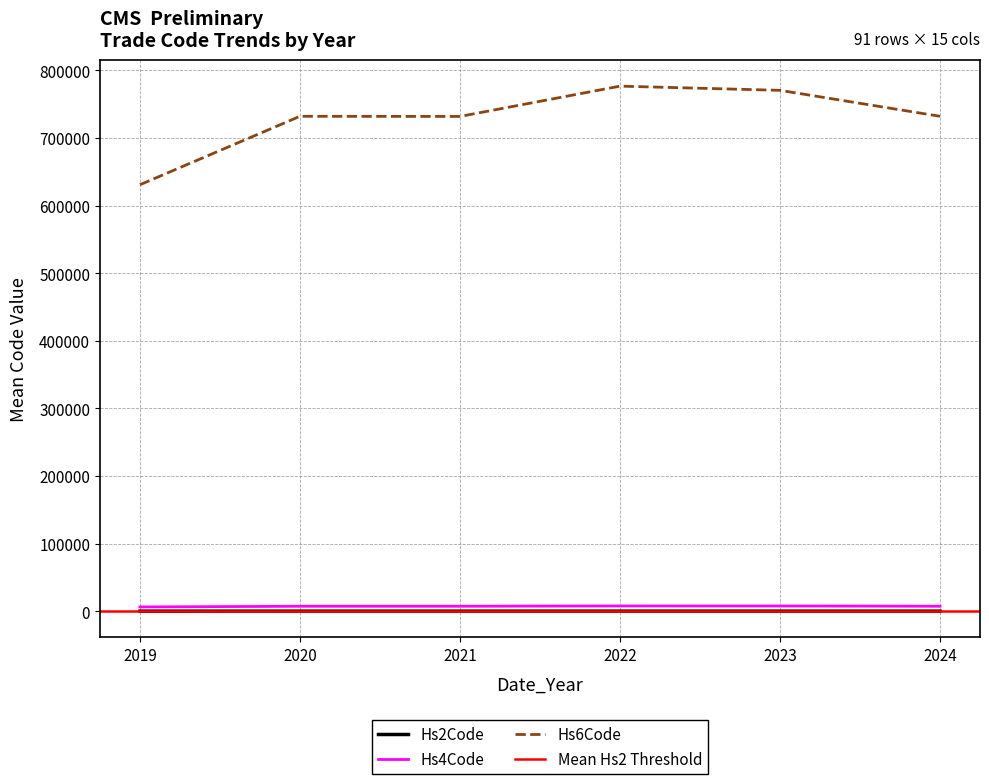

Which series changed the most between 21 and 37?

Hs6Code by Year